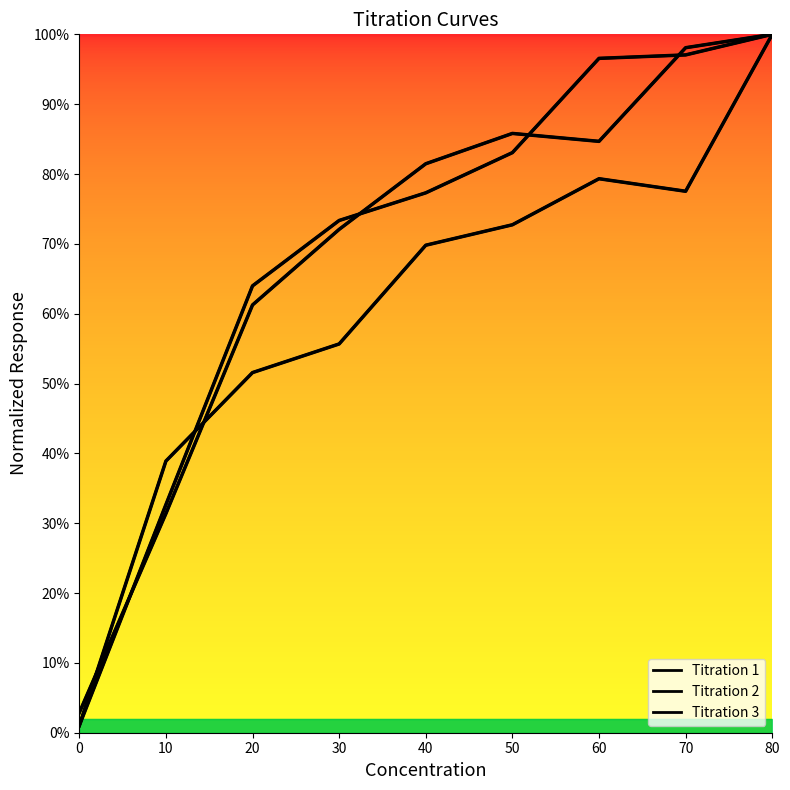

How many categories are shown in the chart?

9